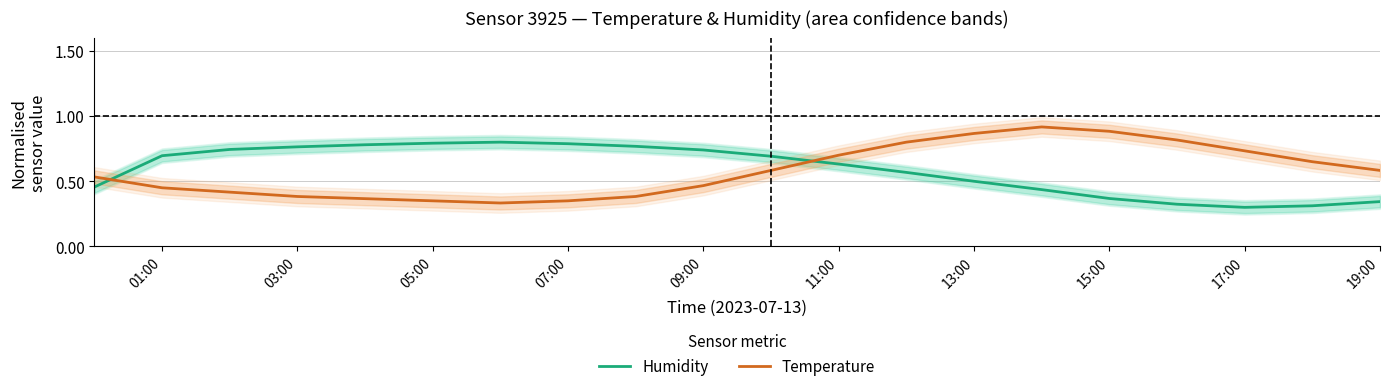

True or false: Humidity and Temperature cross at least once.

True